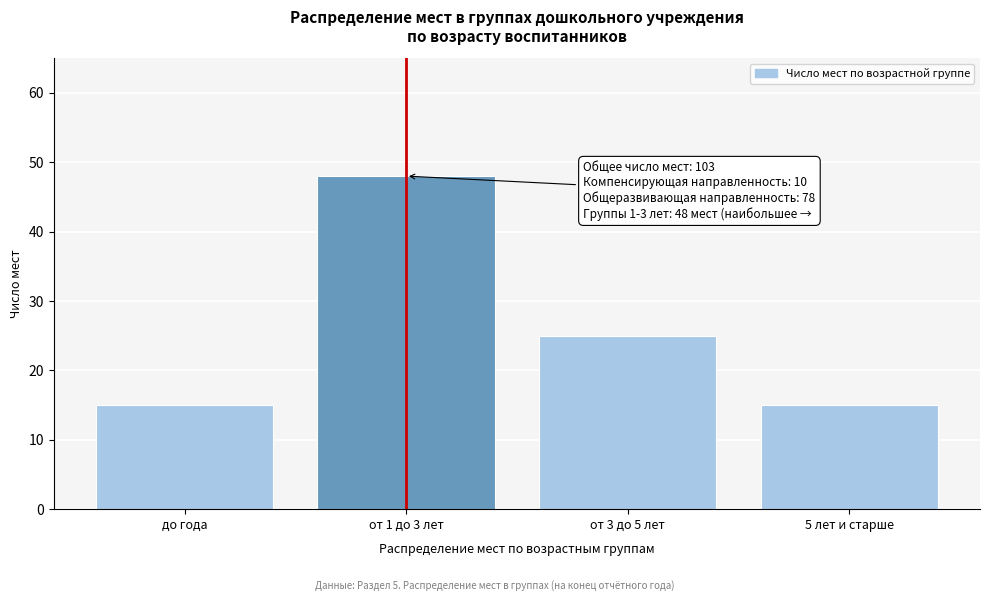

Reading left to right, list all the values displayed in this chart.

15	48	25	15